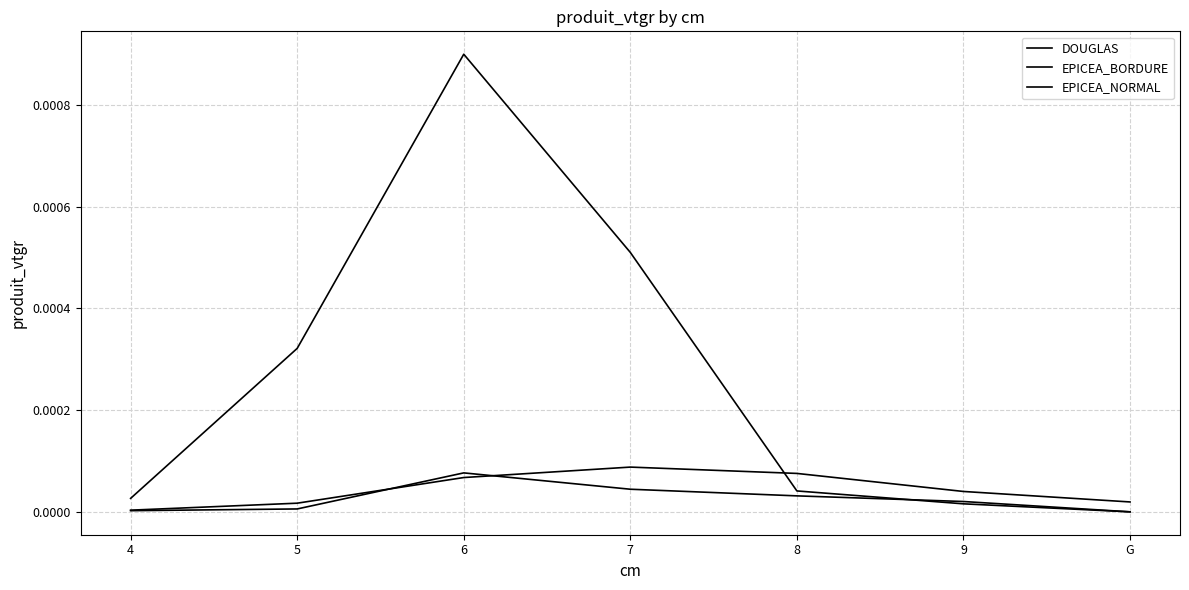

What position from the right is 8?

3